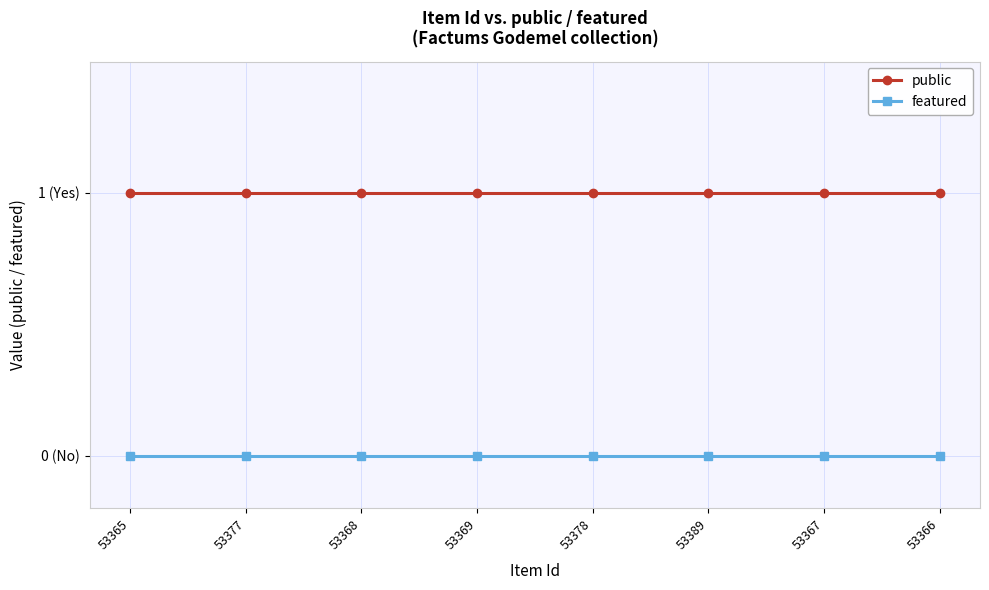

List the series in order of their overall mean, highest first.

public, featured